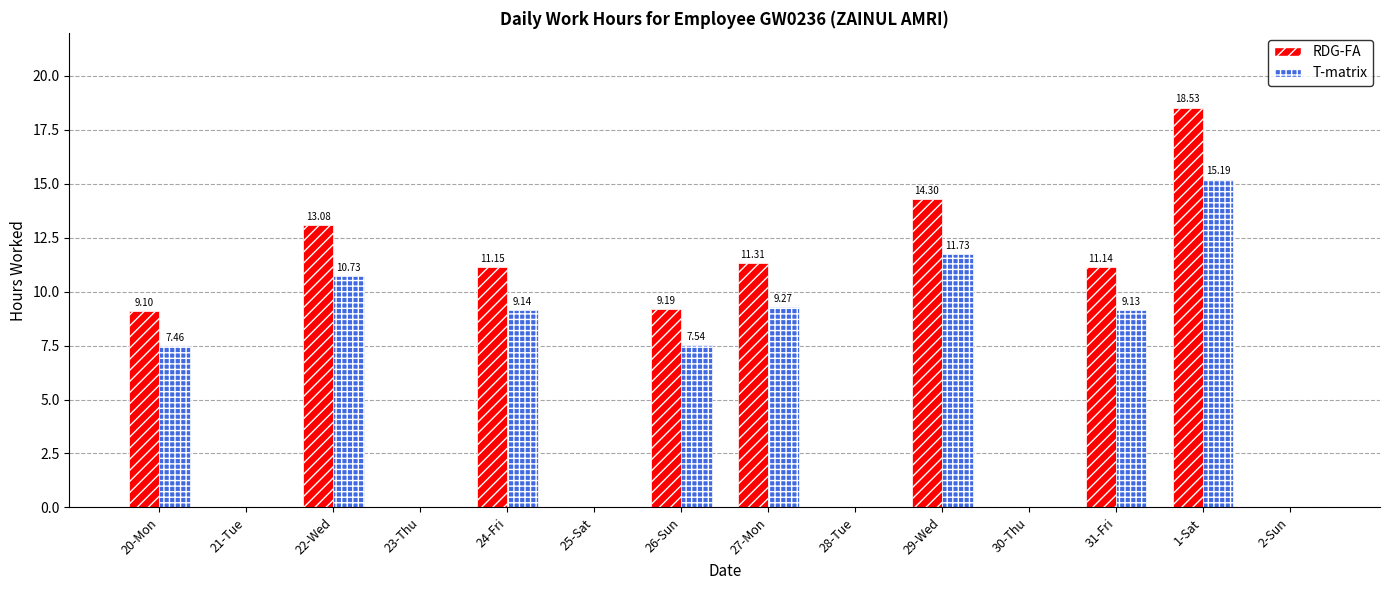

What is the sum of all RDG-FA values?

97.8